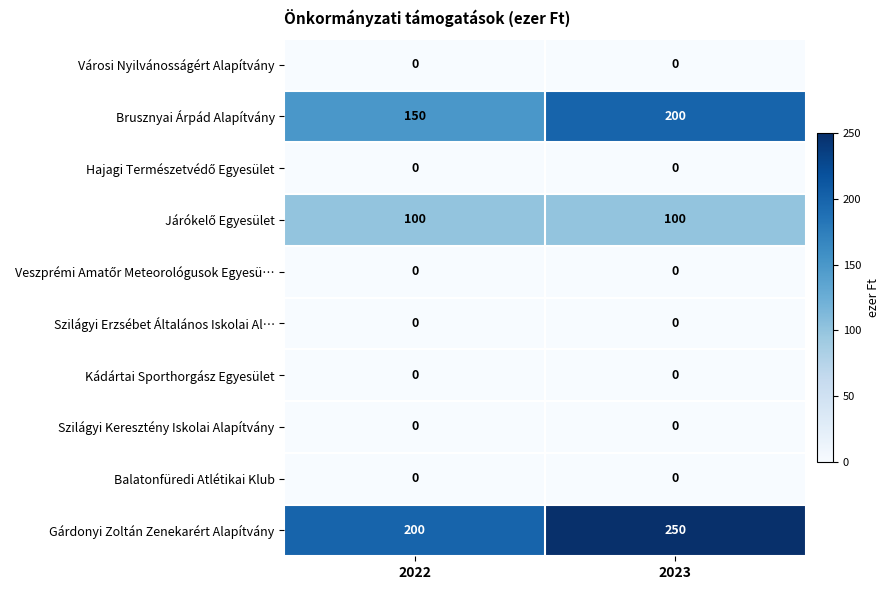

List the labels in order of Gárdonyi Zoltán Zenekarért Alapítvány value, largest first.

2023, 2022